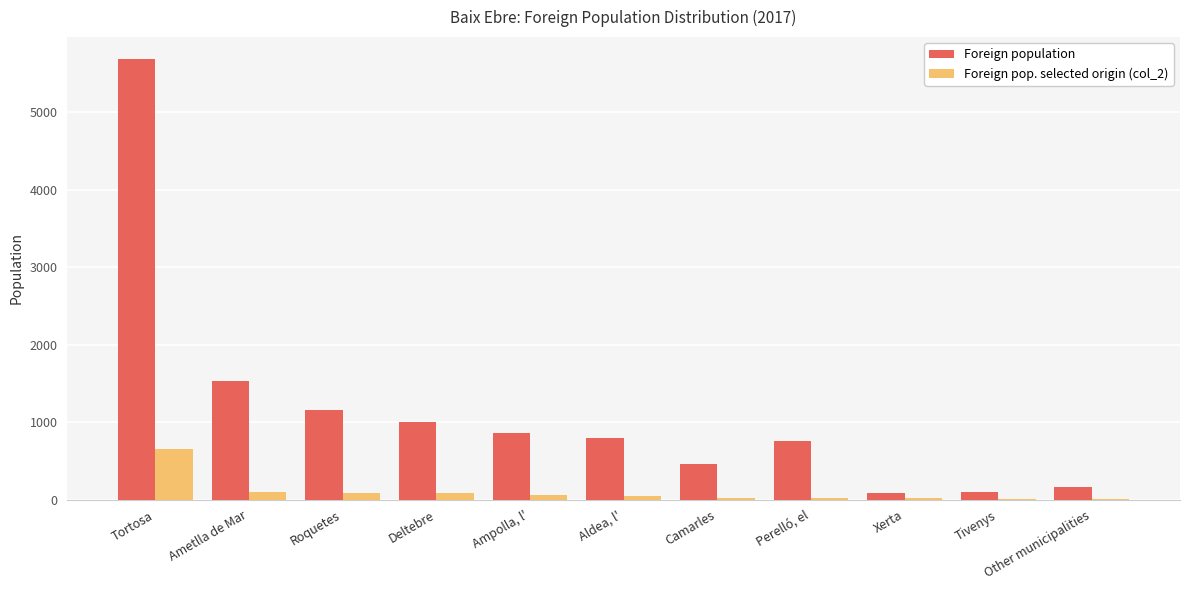

What is the sum of all Foreign population values?

12589